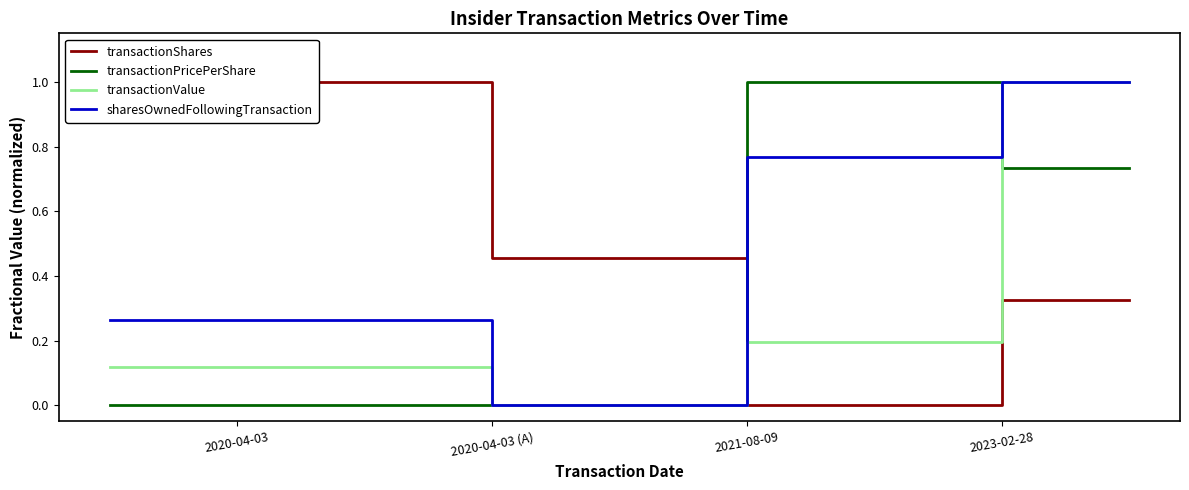

True or false: transactionShares and sharesOwnedFollowingTransaction cross at least once.

True